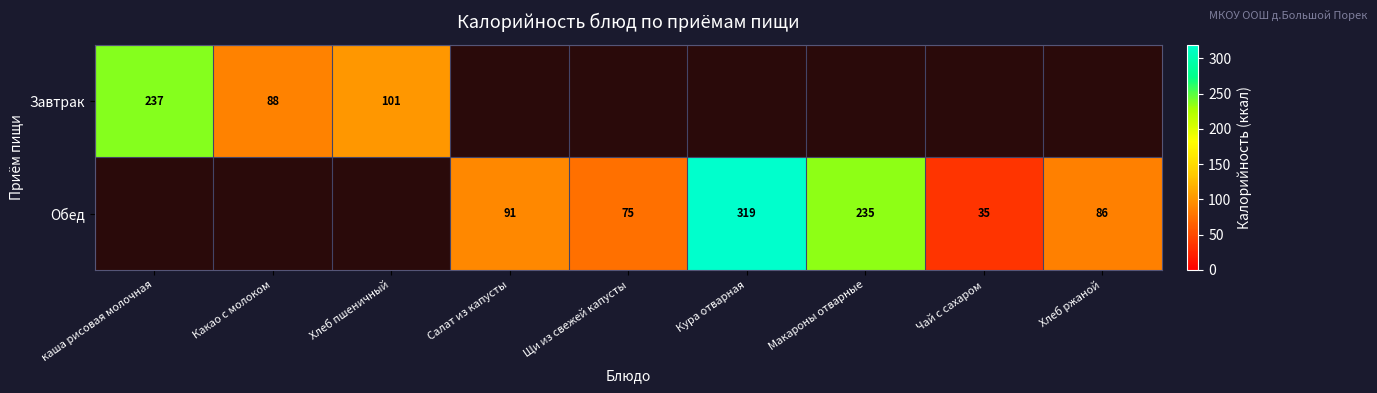

The Завтрак series shows 101 at Хлеб пшеничный. True or false?

True